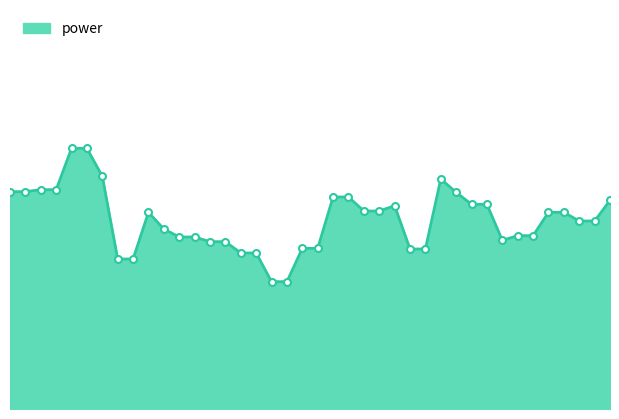

What is the difference between the maximum and minimum values?

2.0